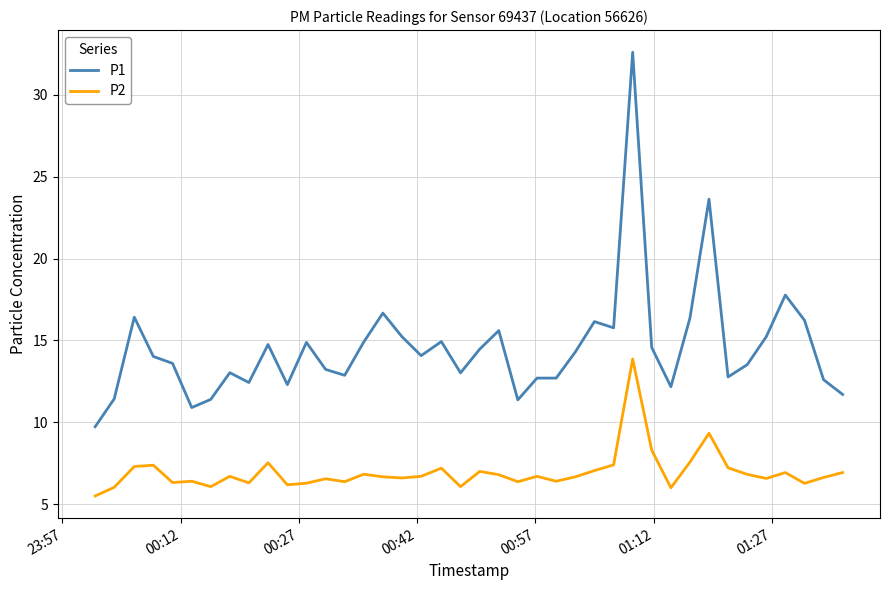

True or false: P2 and P1 intersect in this chart.

False